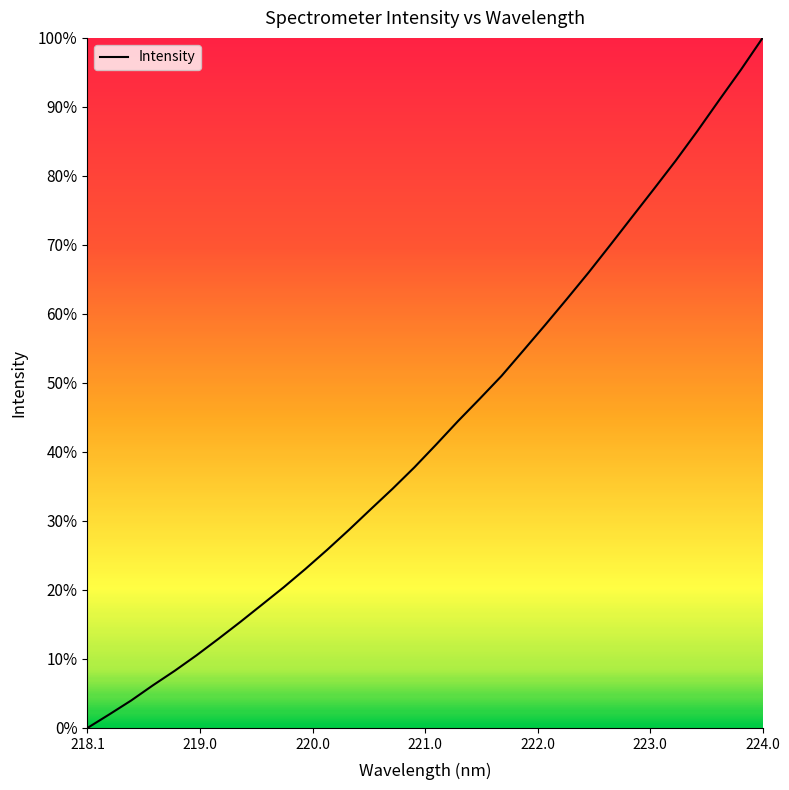

Which category has the highest value across all series?

224.0